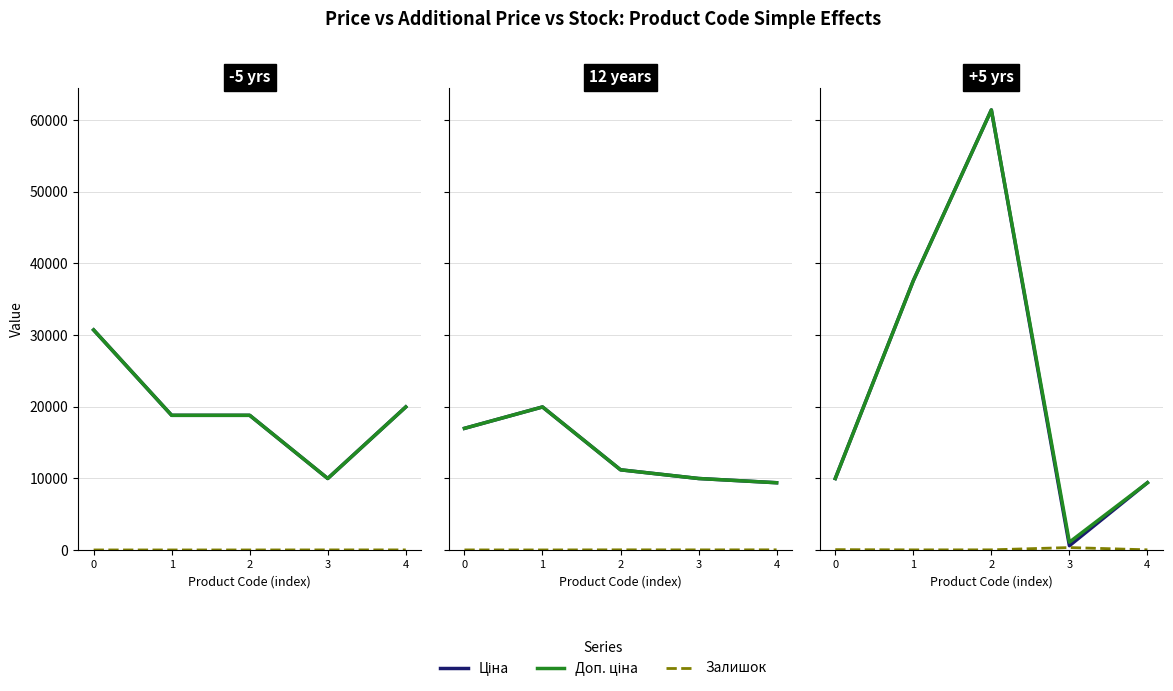

How many data points in Ціна are above 9974?

3